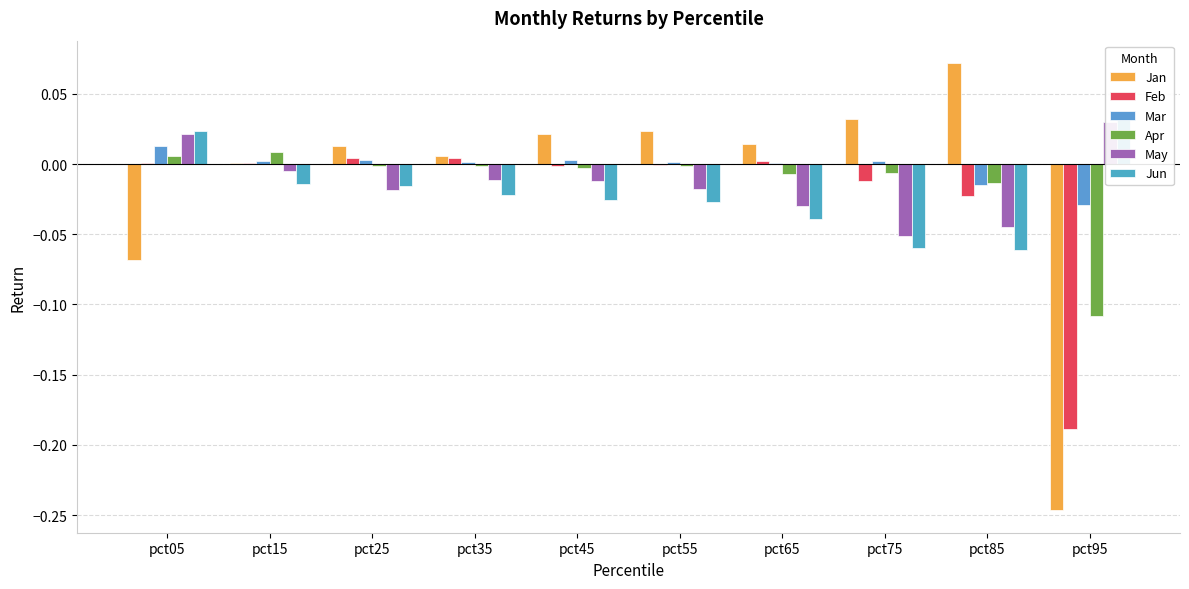

Which has a higher value, pct25 or pct85?

pct85